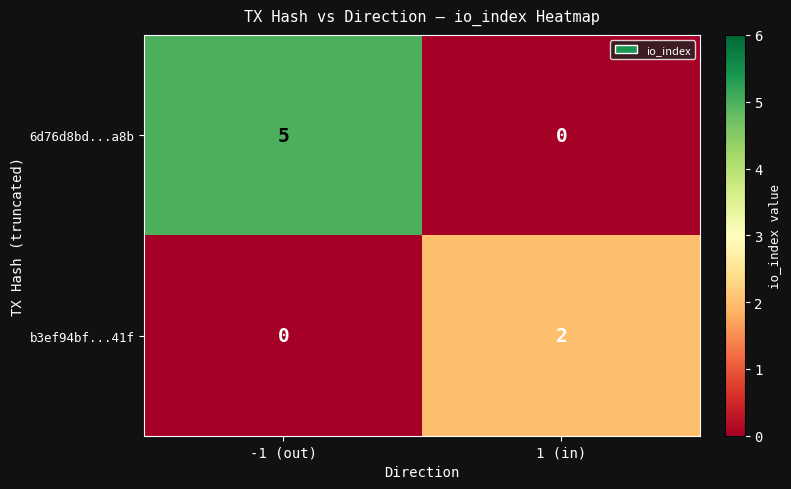

Which series has the largest total across all categories?

6d76d8bd...a8b